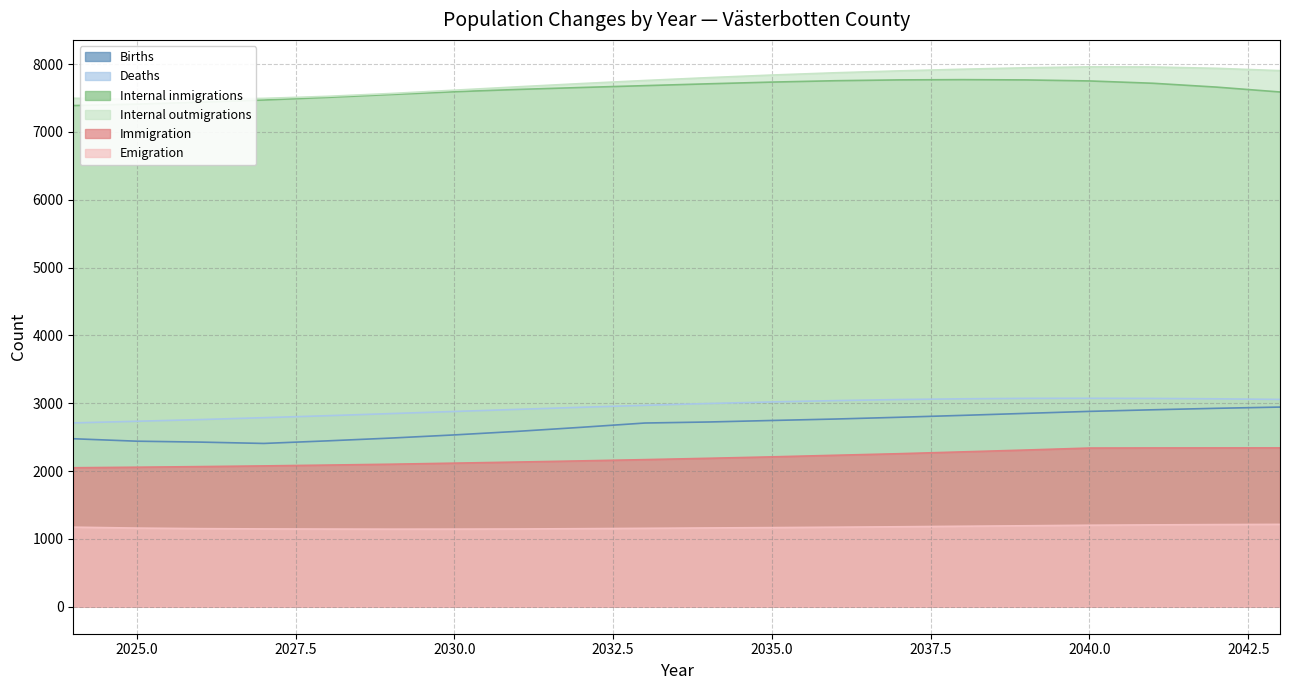

What is the minimum value for Immigration?

2049.1